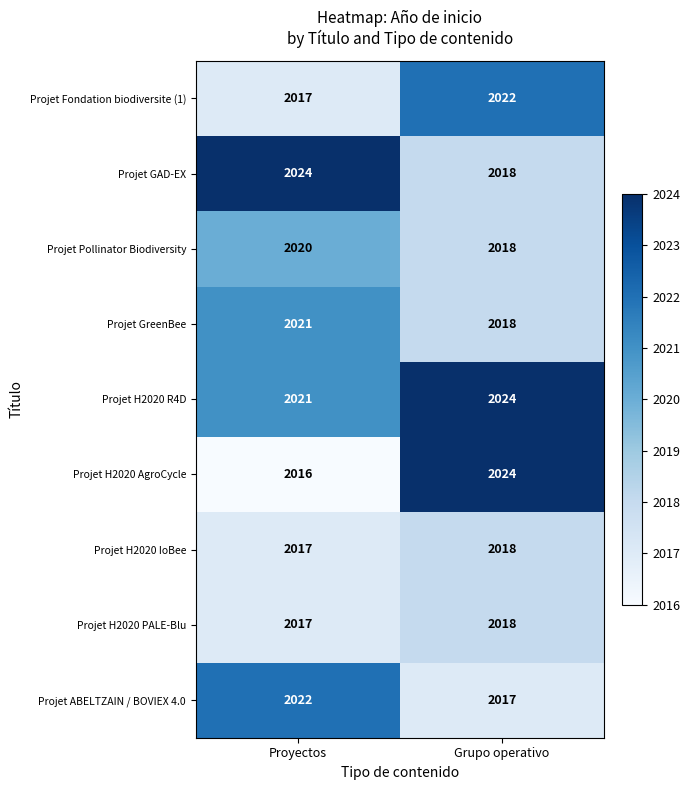

Where is Projet H2020 PALE-Blu nearest to the value 2017?

Proyectos